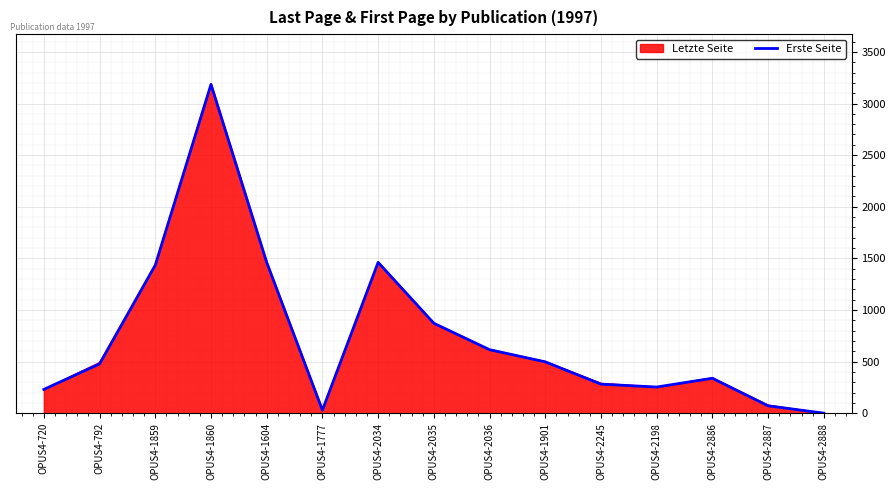

The value of Erste Seite at OPUS4-792 is 804. True or false?

False